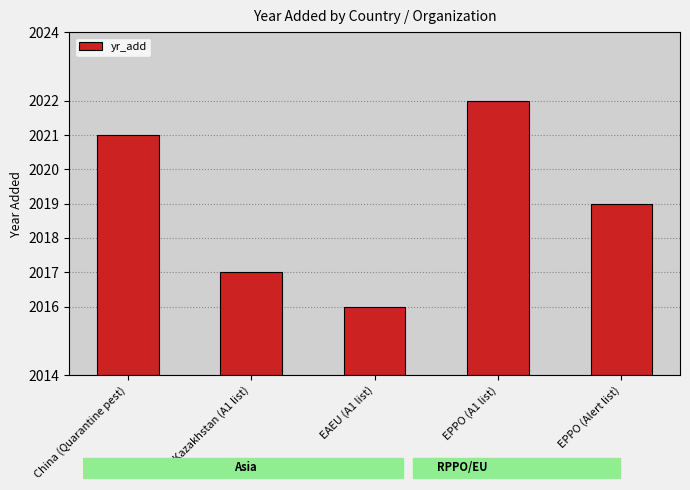

What is the difference between the maximum and second lowest values?

5